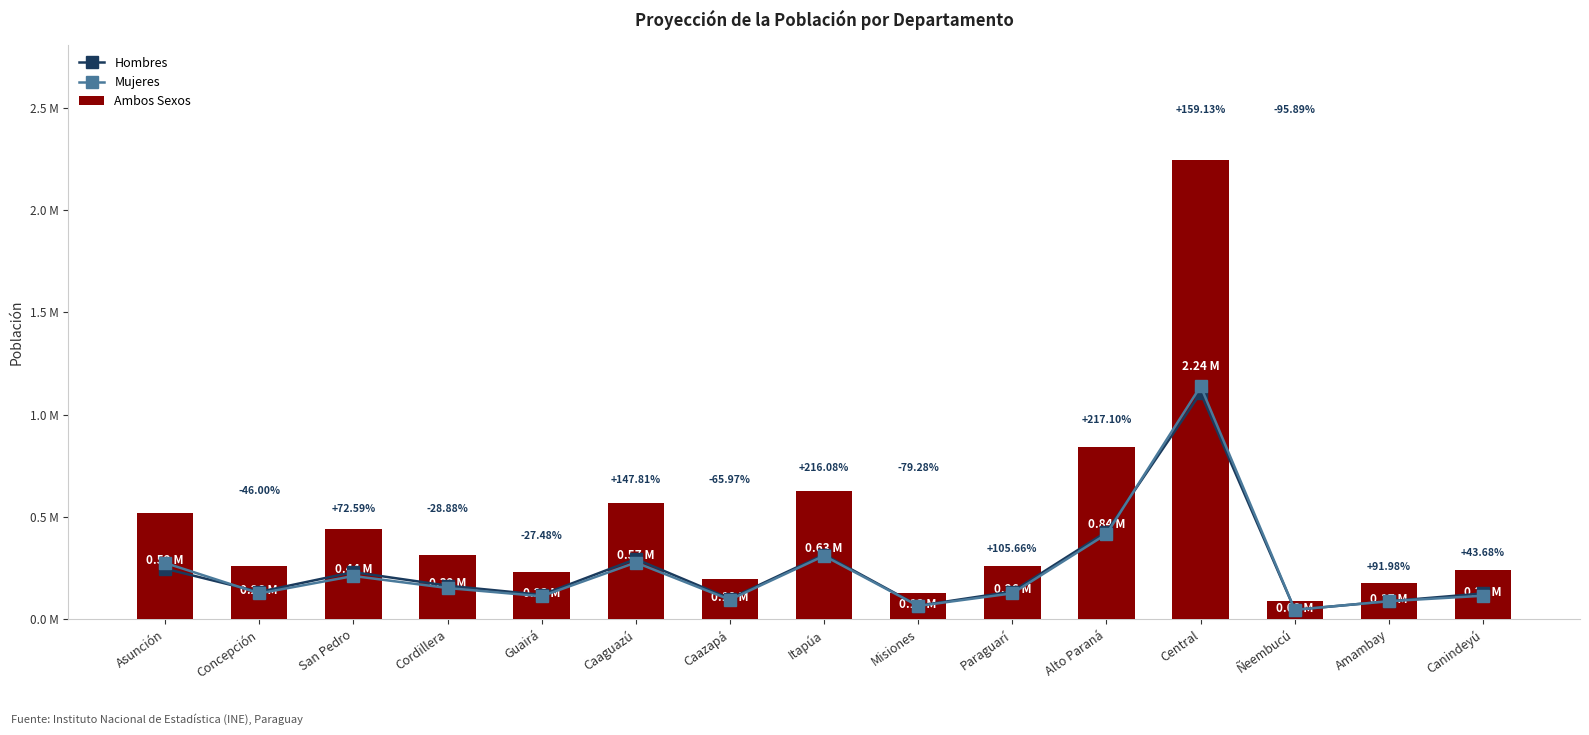

The Ambos Sexos series shows 174721.2 at Amambay. True or false?

True